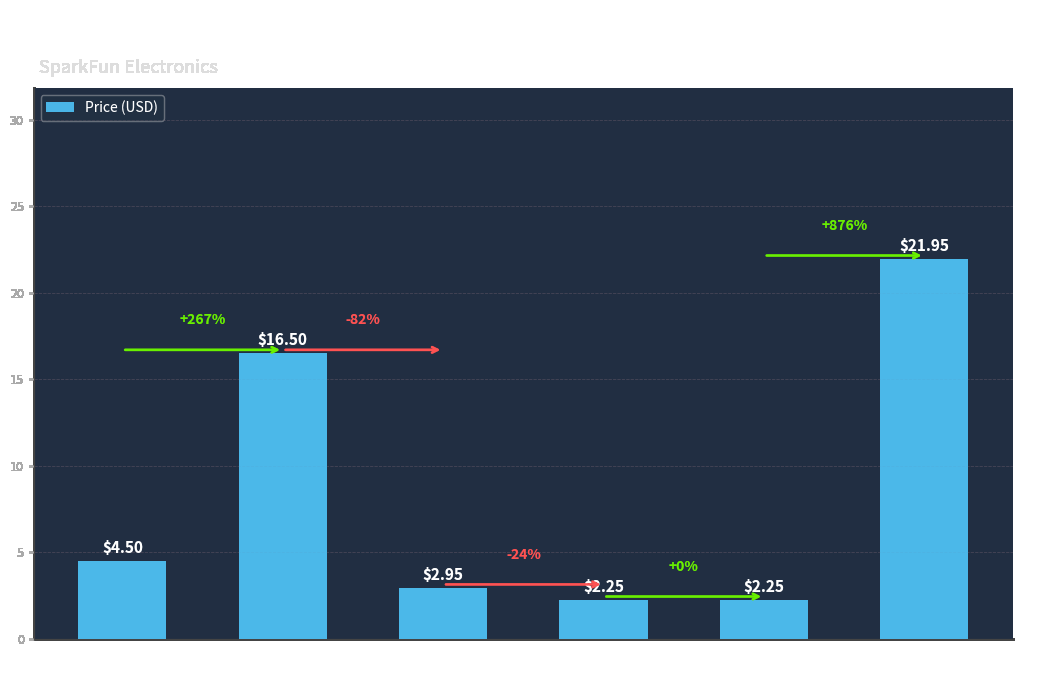

What is the average value?

8.4